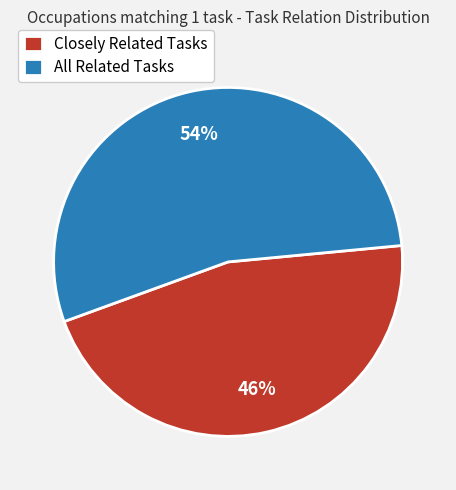

Rank the categories by value from highest to lowest.

All Related Tasks, Closely Related Tasks